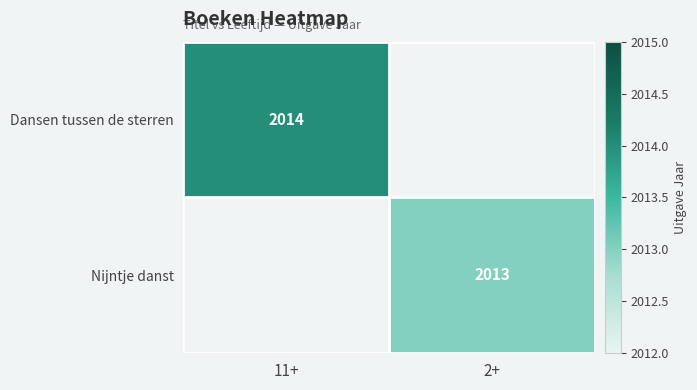

What is the maximum value shown in the chart?

2014.0